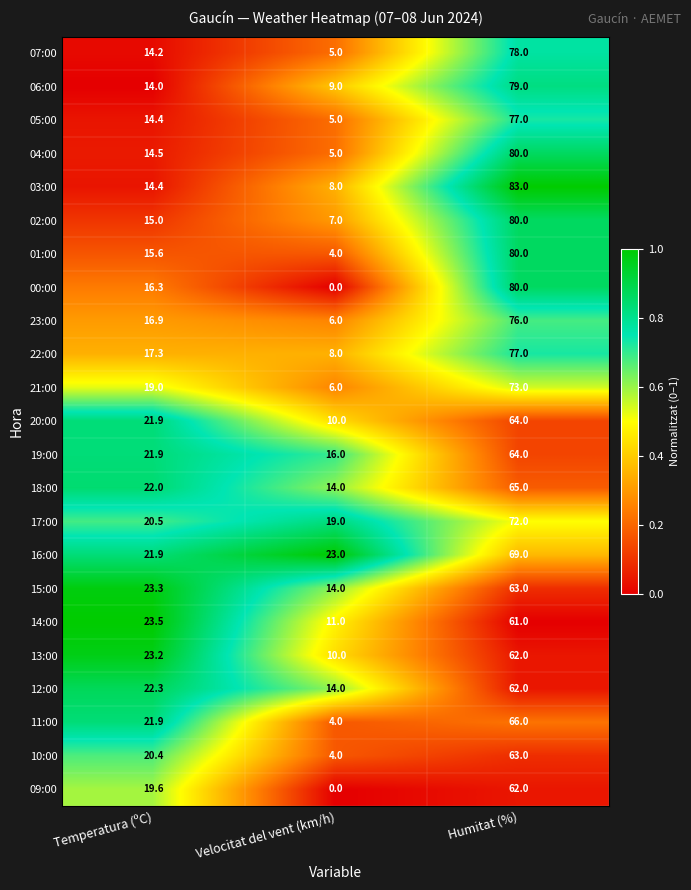

At which category does the chart reach its minimum across all series?

Velocitat del vent (km/h)